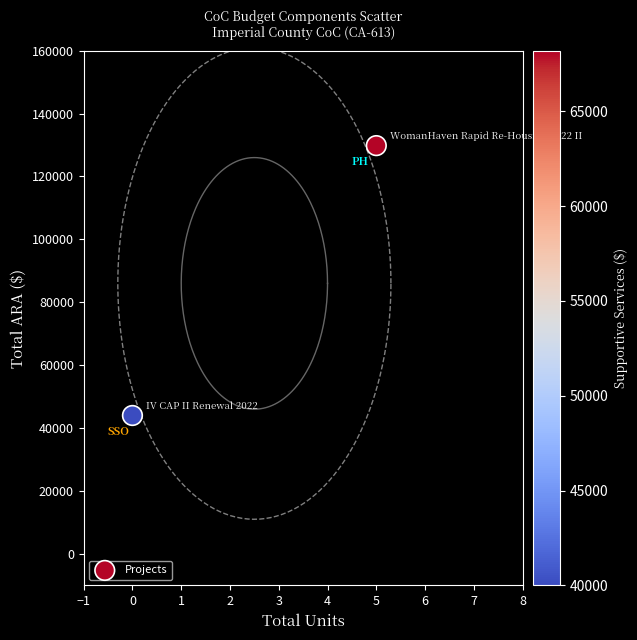

What is the range of X values (max minus min)?

5